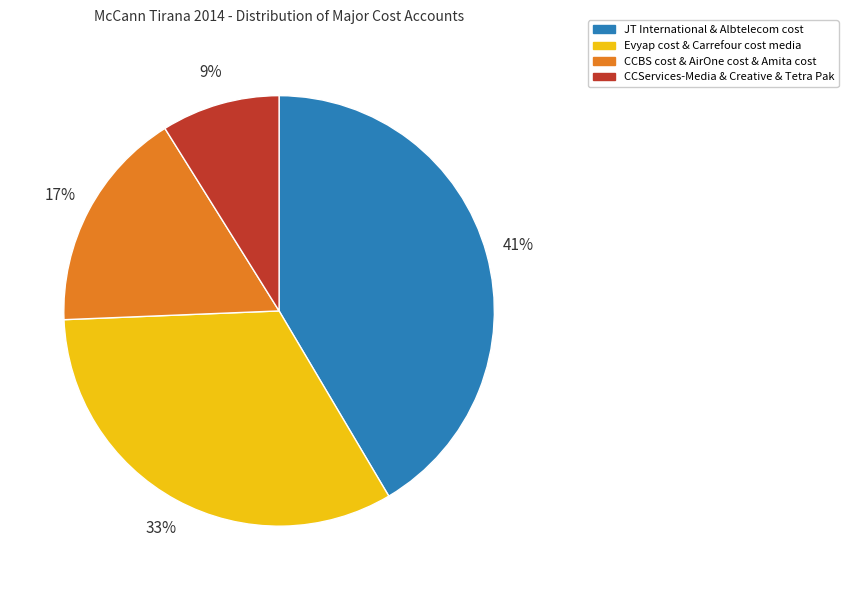

Is there any slice that represents more than half of the pie?

No